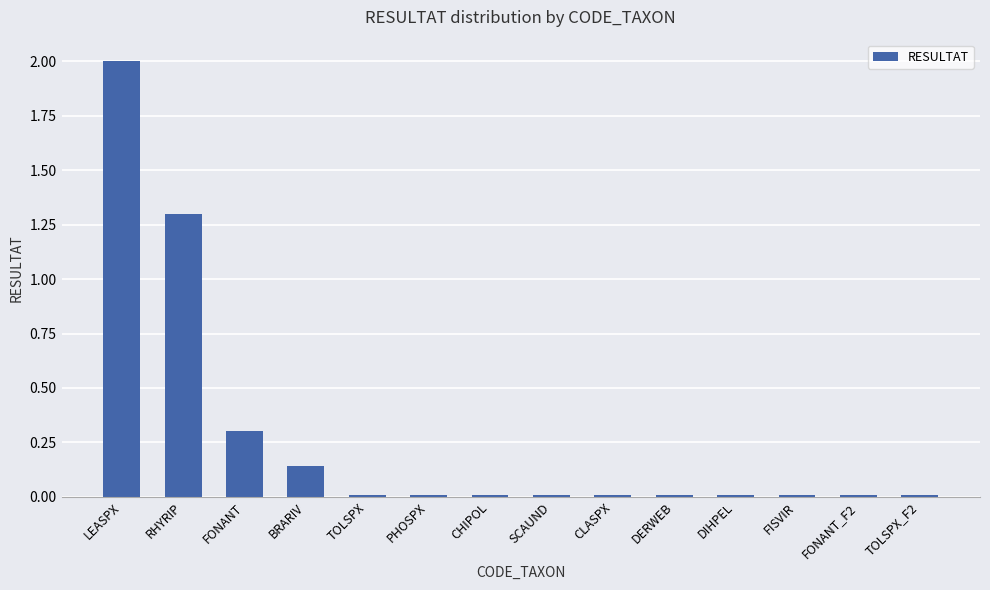

Which label corresponds to the largest value in the chart?

LEASPX